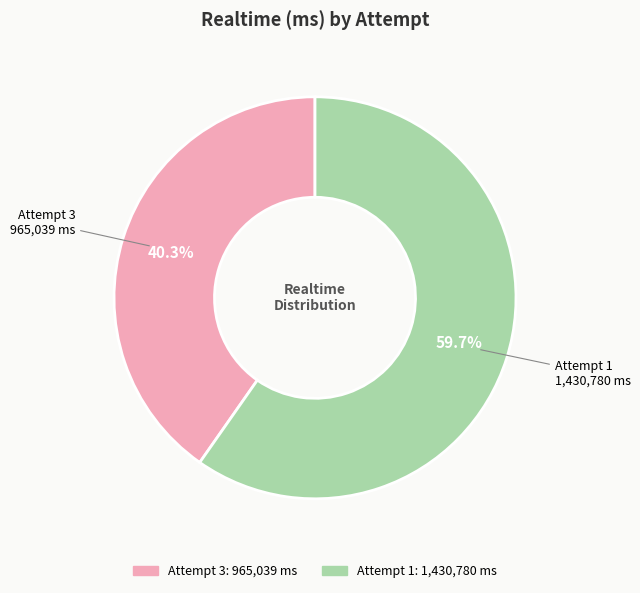

To the nearest percent, what is the average slice percentage?

50%